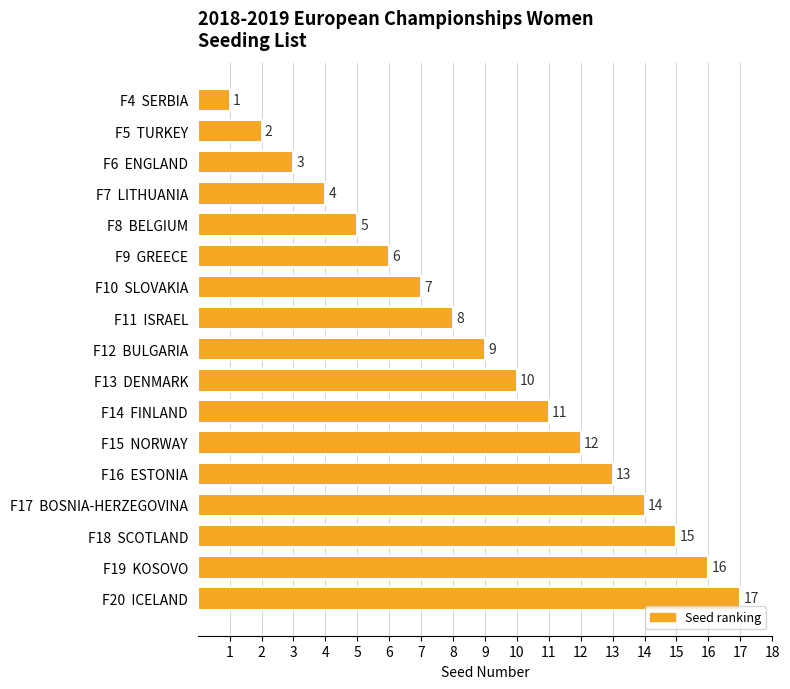

At which category does the chart reach its minimum across all series?

F4  SERBIA